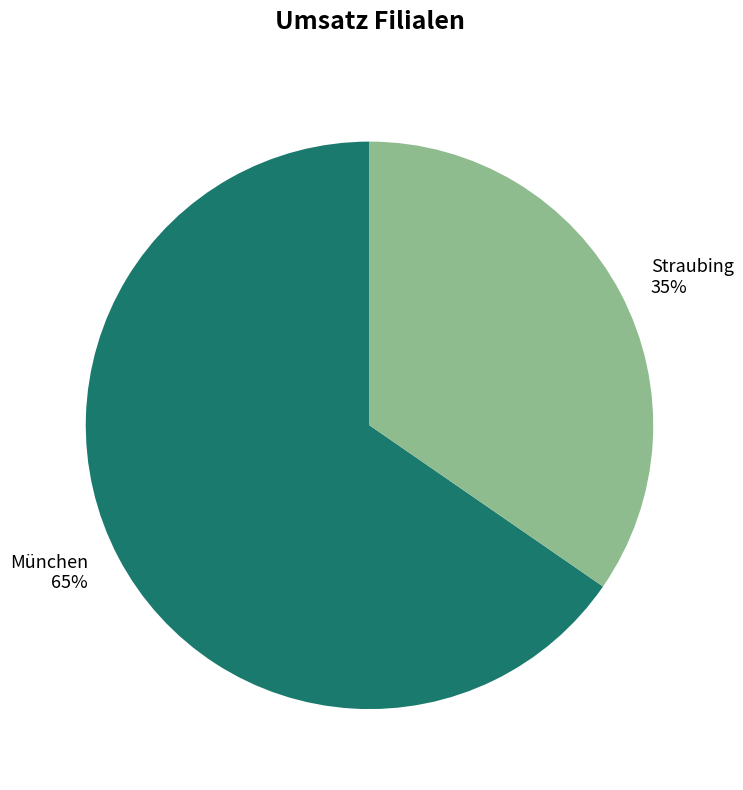

To the nearest percent, what is the average slice percentage?

50%